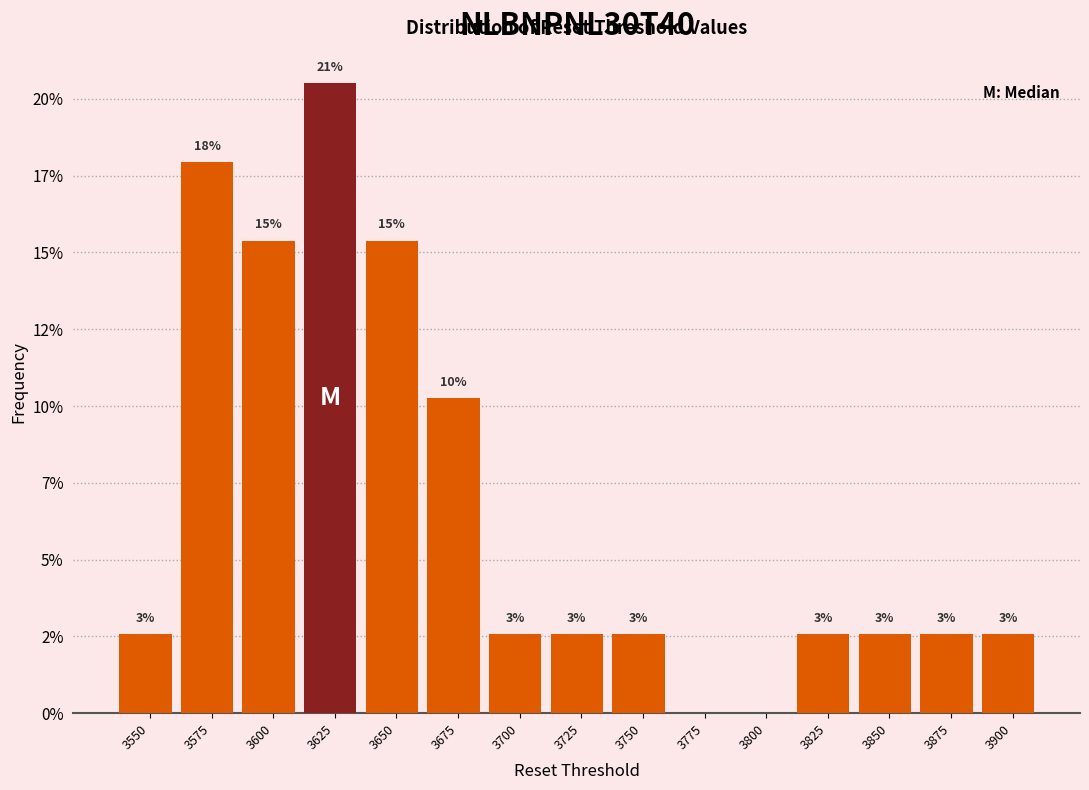

Are the bars horizontal?

No